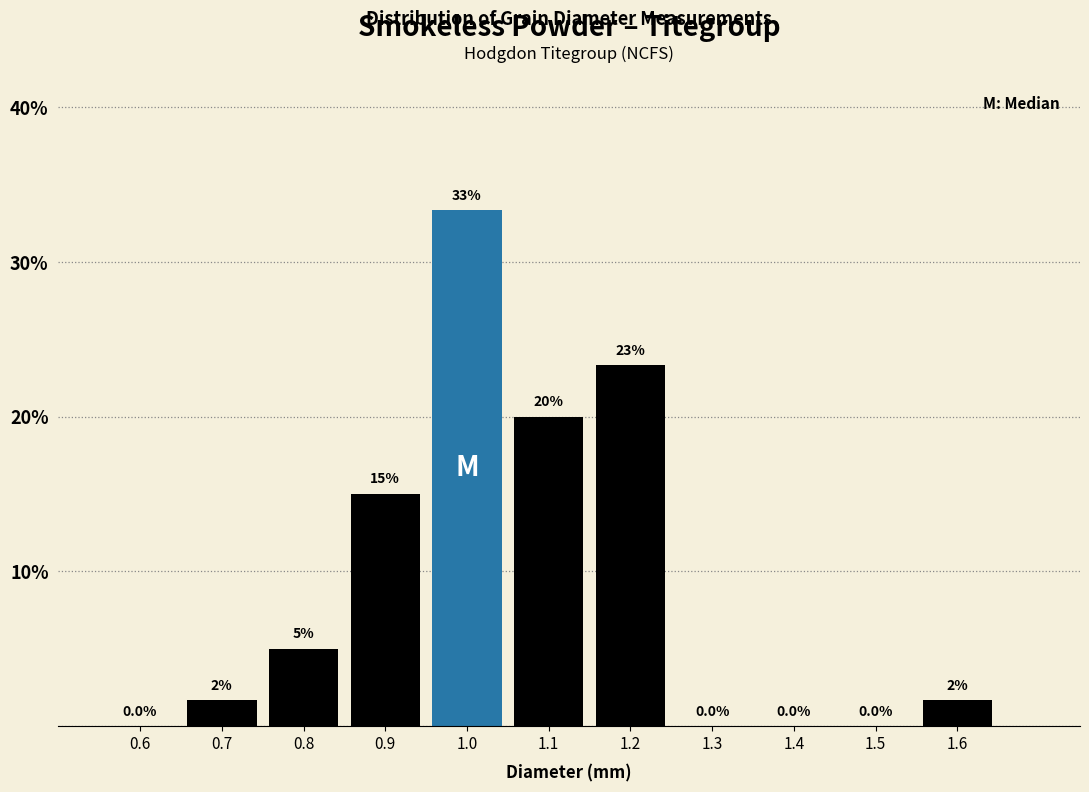

Which range on the x-axis has the tallest bar?

0.95 to 1.05